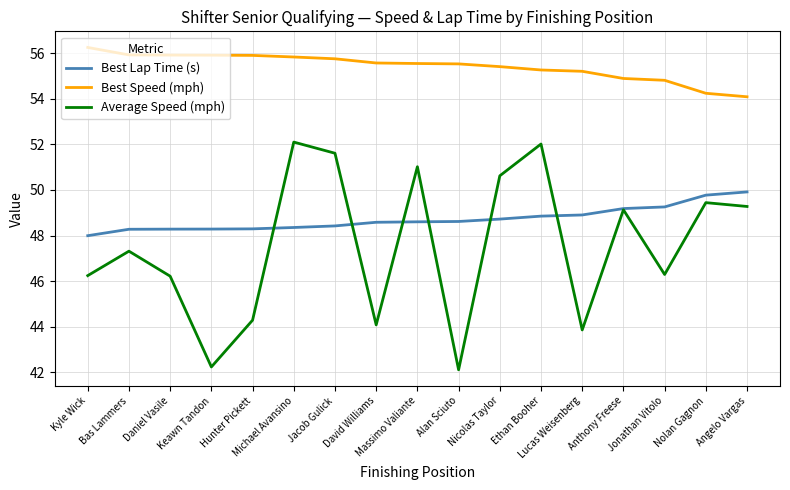

True or false: Best Lap Time (s) and Best Speed (mph) intersect in this chart.

False